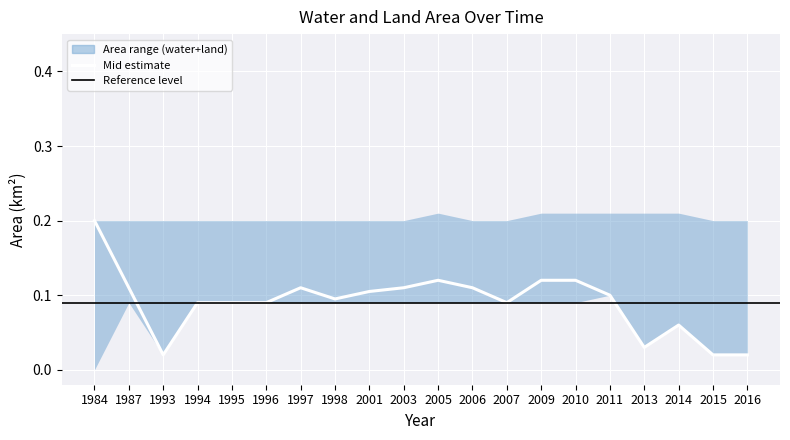

What is the highest value of the waterArea series?

0.2